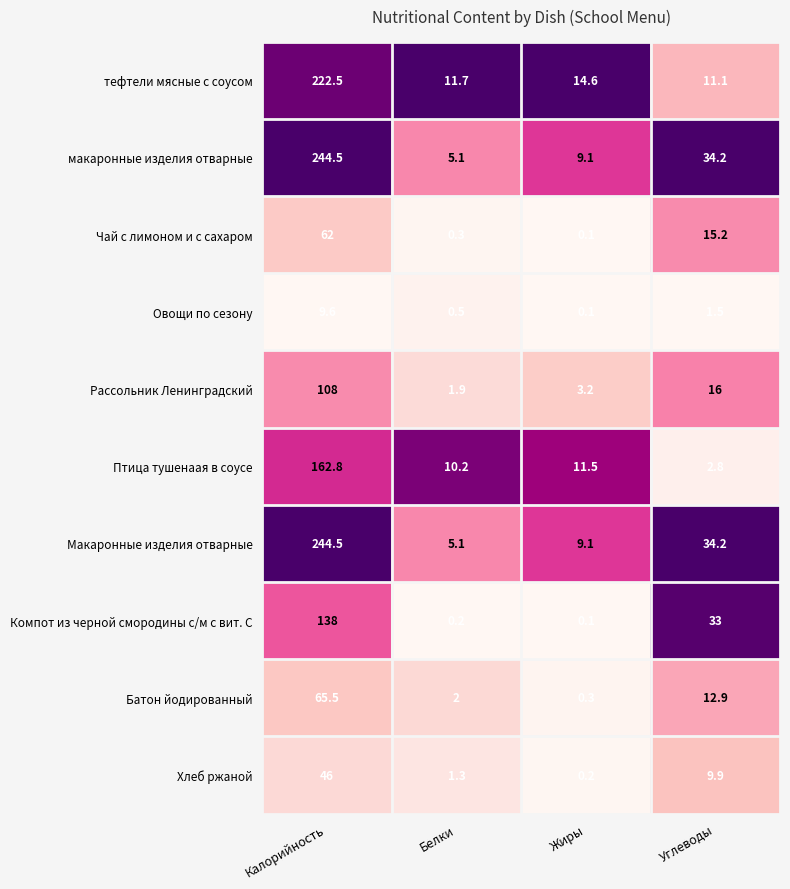

Where is Макаронные изделия отварные nearest to the value 124?

Углеводы